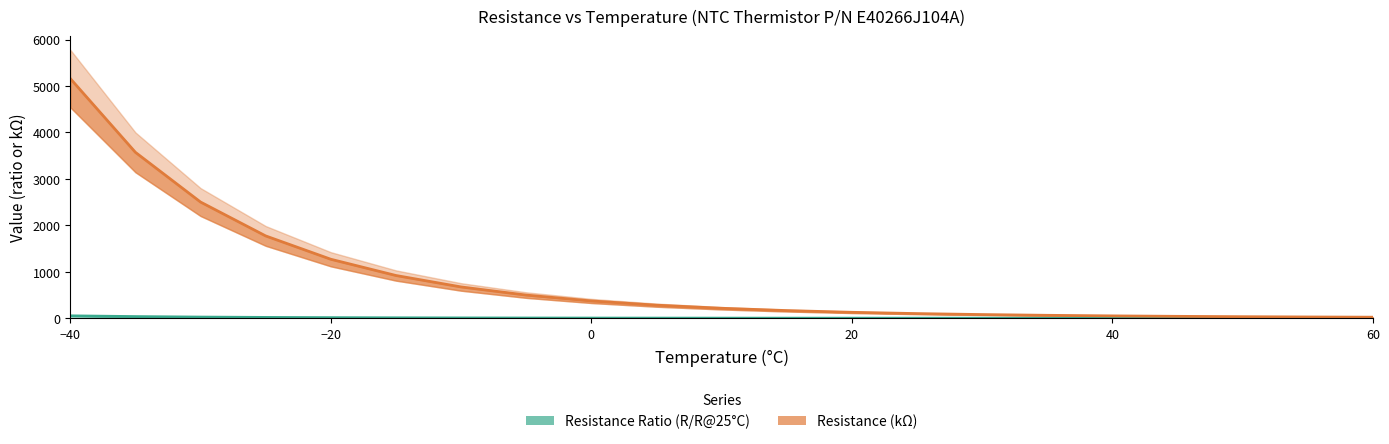

True or false: Resistance (kΩ) and Resistance Ratio (R/R@25°C) cross at least once.

False